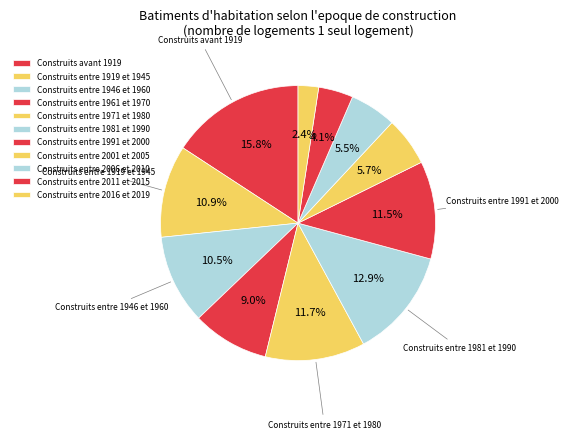

Does any single category account for the majority?

No